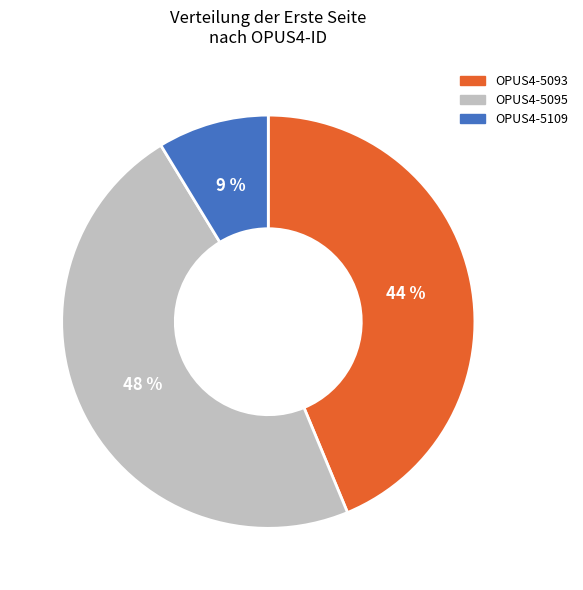

Count the number of slices in the pie.

3